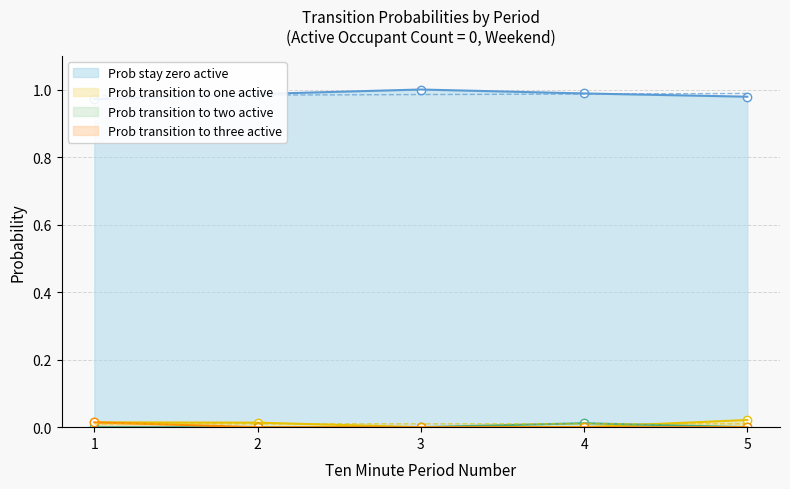

True or false: Prob transition to three active (col_4) and Prob stay zero active (col_1) cross at least once.

False